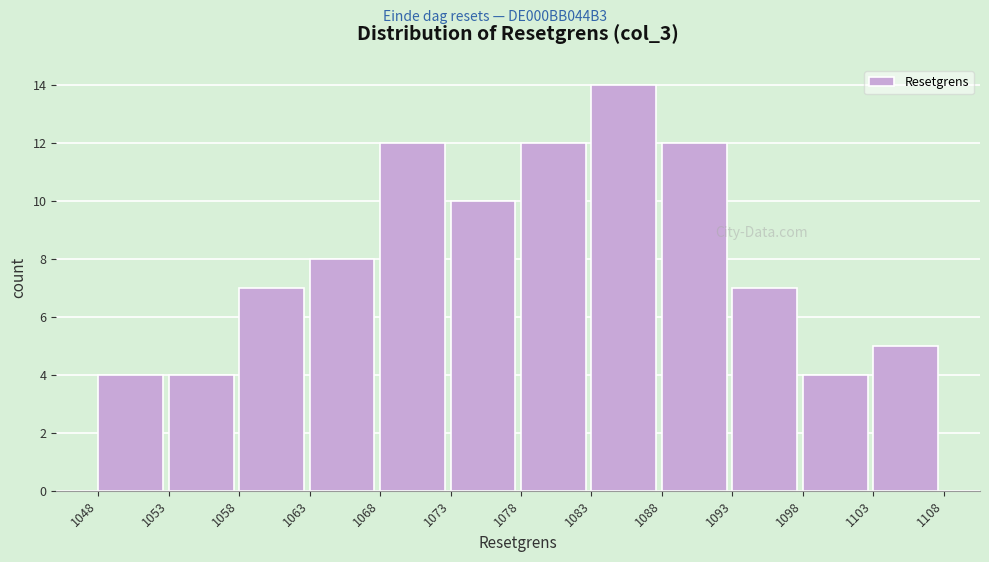

Reading left to right, transcribe this chart: for each bar, give the range it covers on the x-axis and its height. The values are not printed on the chart, so give them approximately, as read against the axis.

1048 to 1053: 4
1053 to 1058: 4
1058 to 1063: 7
1063 to 1068: 8
1068 to 1073: 12
1073 to 1078: 10
1078 to 1083: 12
1083 to 1088: 14
1088 to 1093: 12
1093 to 1098: 7
1098 to 1103: 4
1103 to 1108: 5